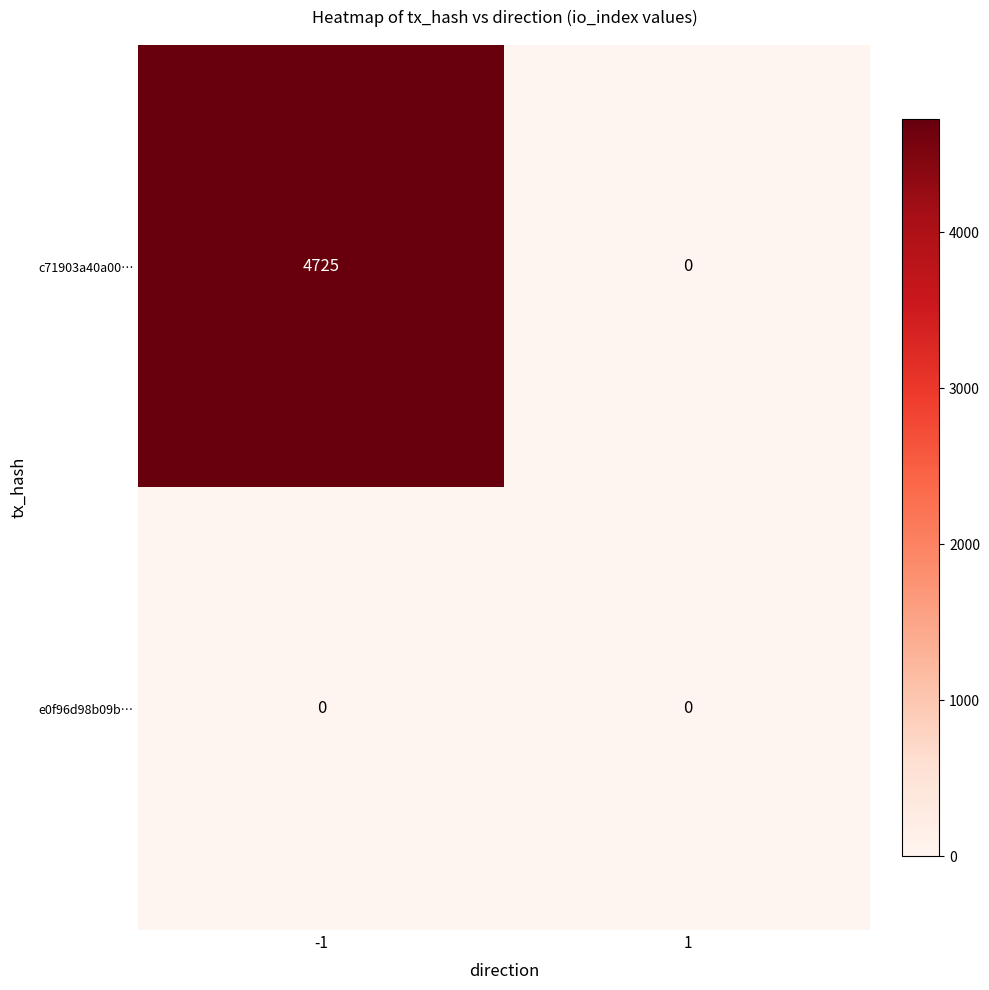

Reading left to right, list all the values displayed in this chart.

c71903a40a00…: -1=4725	1=0
e0f96d98b09b…: -1=0	1=0